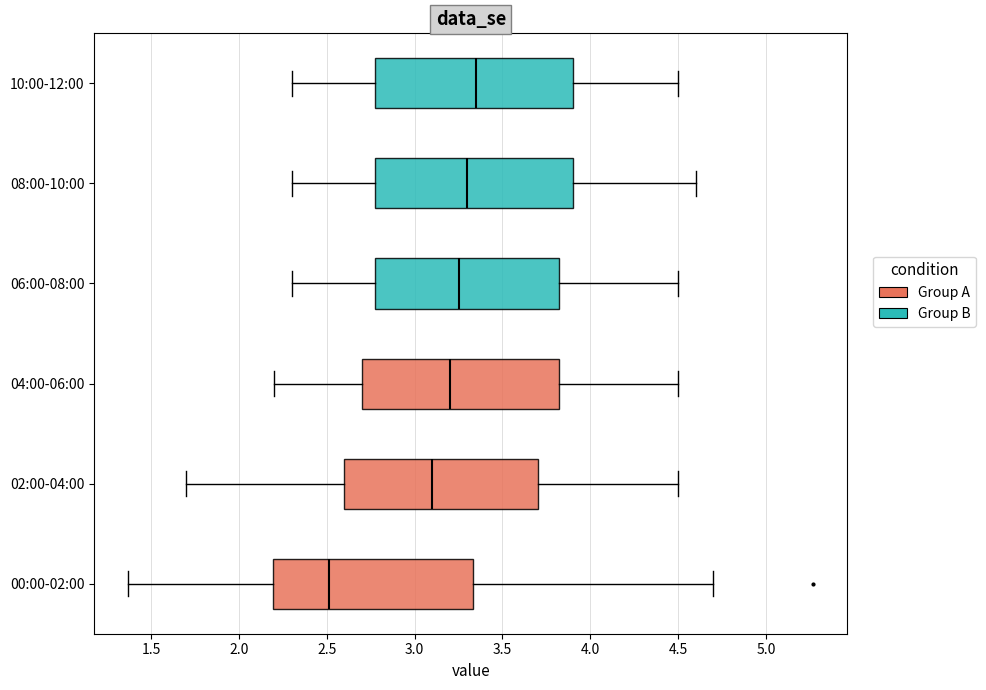

Reading bottom to top, read every box against the x-axis: the position of its median line, the range the box covers, and the ends of its whiskers. The values are not printed on the chart, so give them approximately, as read against the axis.

00:00-02:00: median 2.50, box 2.20 to 3.35, whiskers 1.35 to 4.70
02:00-04:00: median 3.10, box 2.60 to 3.70, whiskers 1.70 to 4.50
04:00-06:00: median 3.20, box 2.70 to 3.85, whiskers 2.20 to 4.50
06:00-08:00: median 3.25, box 2.80 to 3.85, whiskers 2.30 to 4.50
08:00-10:00: median 3.30, box 2.80 to 3.90, whiskers 2.30 to 4.60
10:00-12:00: median 3.35, box 2.80 to 3.90, whiskers 2.30 to 4.50